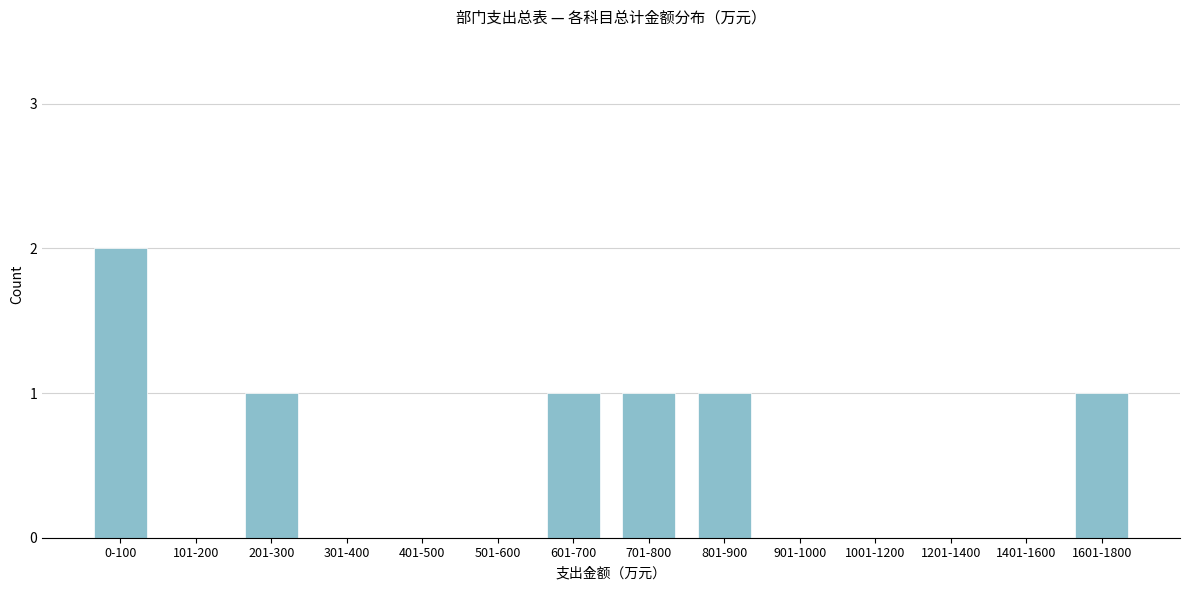

Reading left to right, list all the values displayed in this chart.

0-100=2	101-200=0	201-300=1	301-400=0	401-500=0	501-600=0	601-700=1	701-800=1	801-900=1	901-1000=0	1001-1200=0	1201-1400=0	1401-1600=0	1601-1800=1